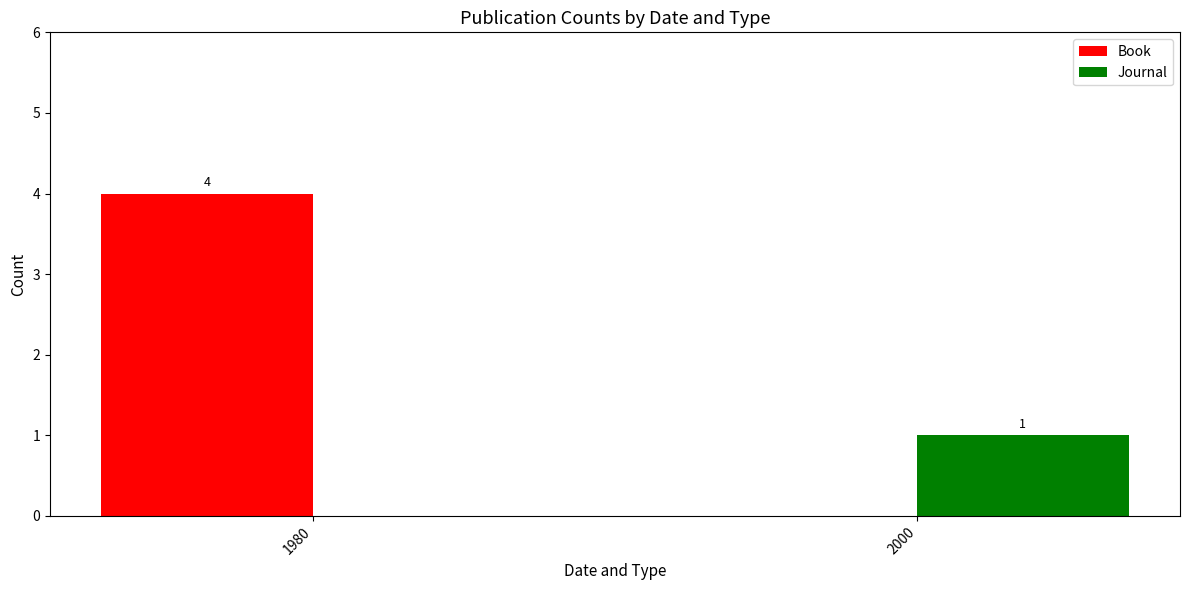

What is the difference between the Journal values at 2000 and 1980?

1